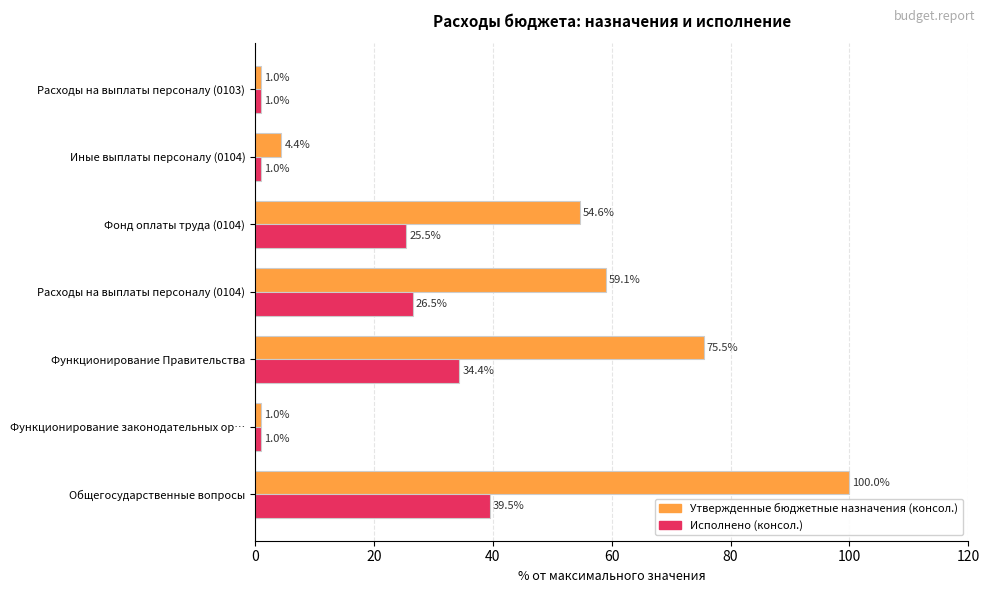

What are all the series names shown in the legend?

Утвержденные бюджетные назначения (консол.), Исполнено (консол.)